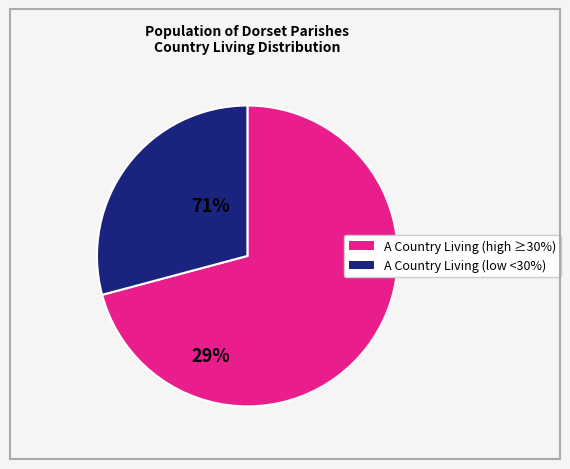

Is there any slice that represents more than half of the pie?

Yes